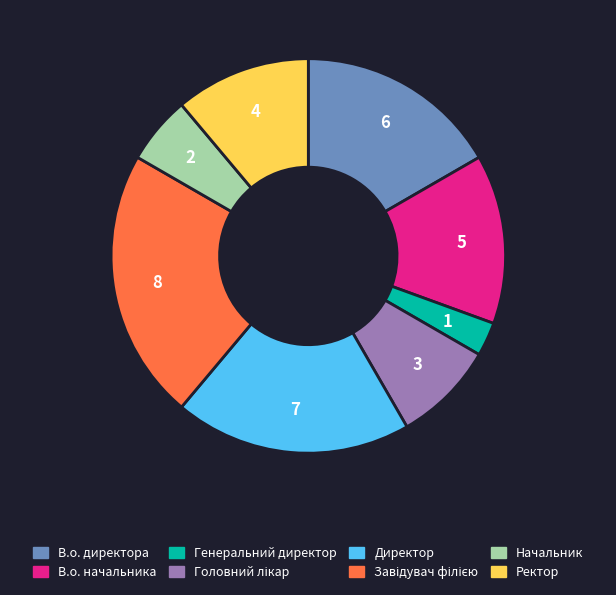

Which has a higher value, В.о. начальника or Начальник?

В.о. начальника